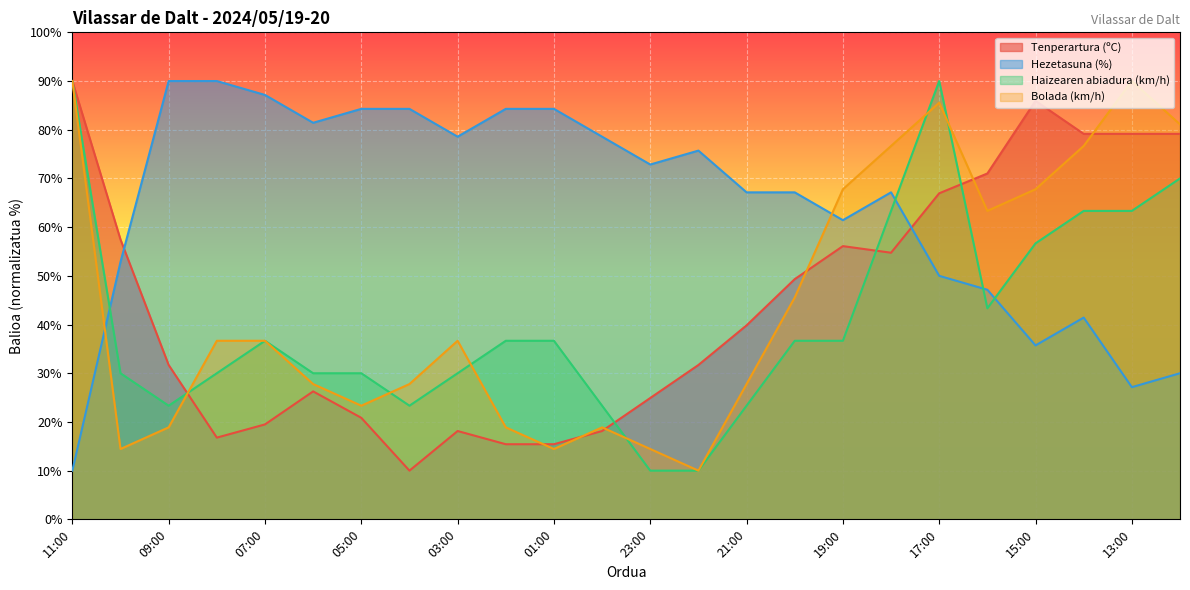

What is the difference between the maximum and second lowest values in the Haizearen abiadura (km/h) series?

80.0